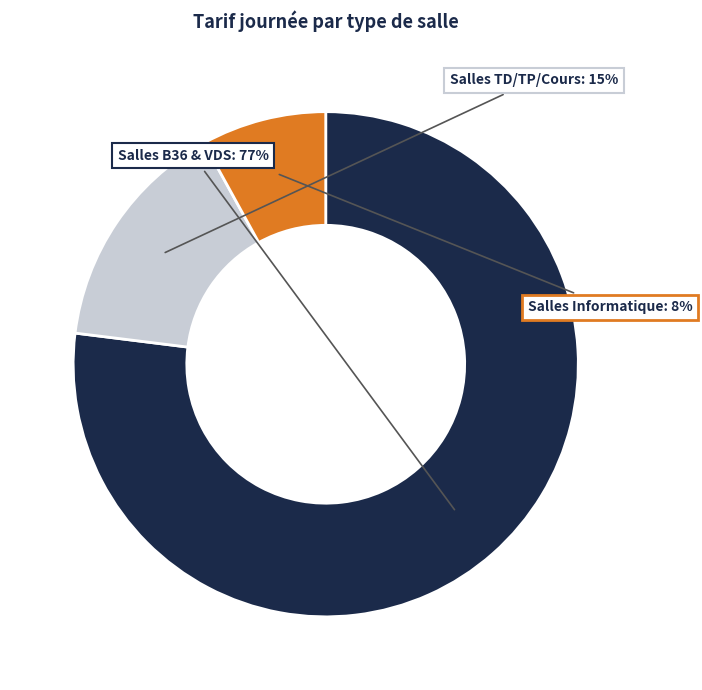

Is there any slice that represents more than half of the pie?

Yes